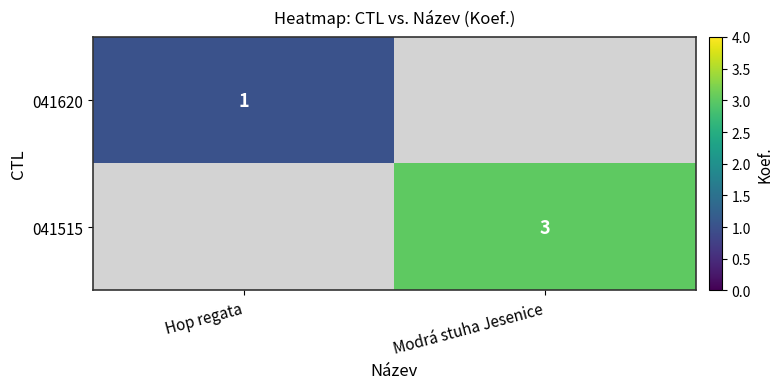

True or false: 041515 has a value of 2 at Modrá stuha Jesenice.

False